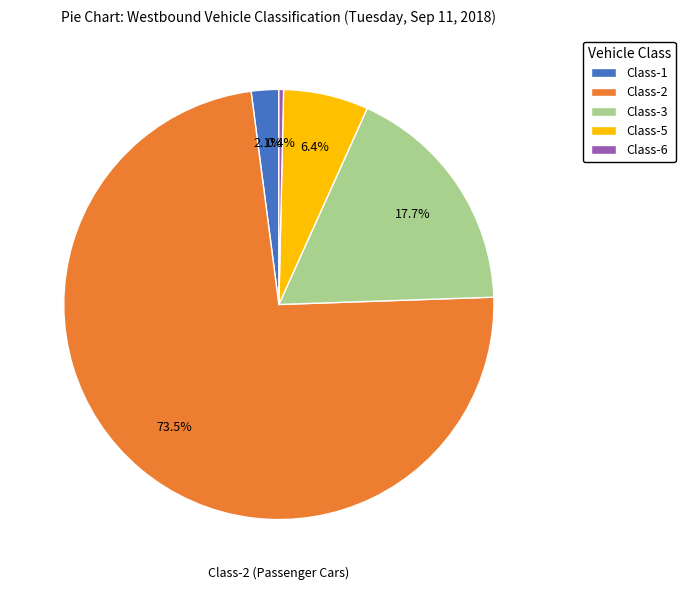

Count the number of slices in the pie.

5